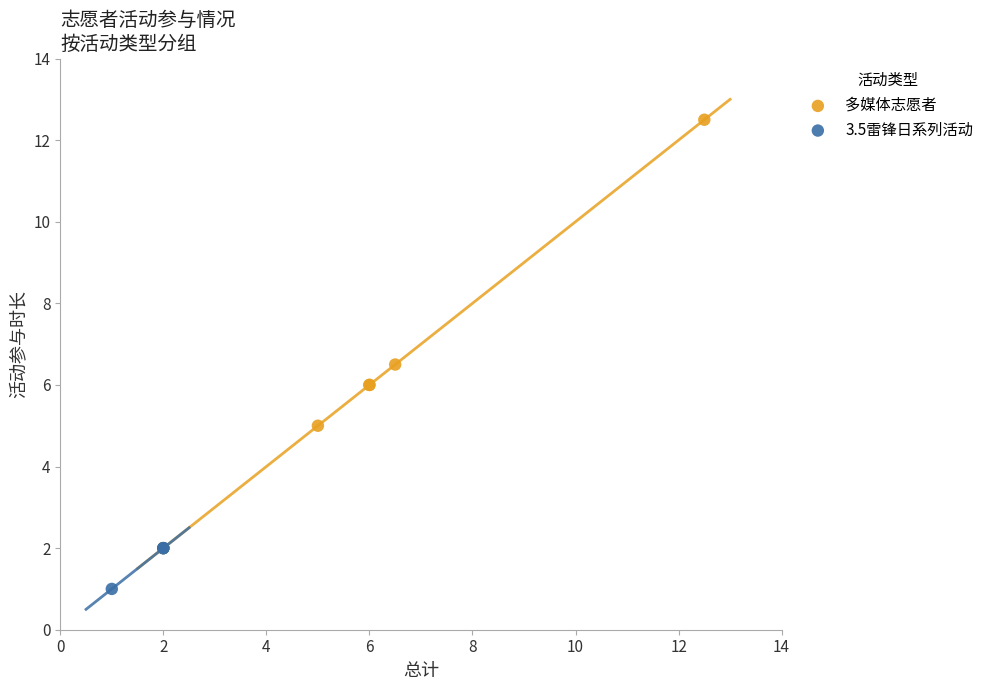

Which series contains the highest Y value?

多媒体志愿者